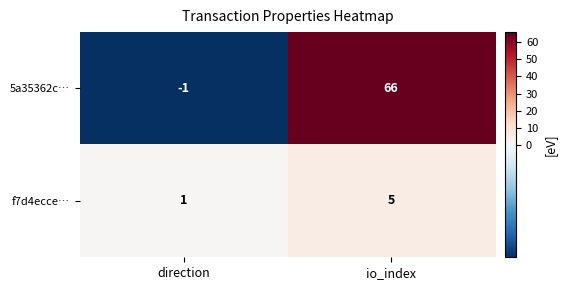

What is the sum of all 5a35362c… values?

65